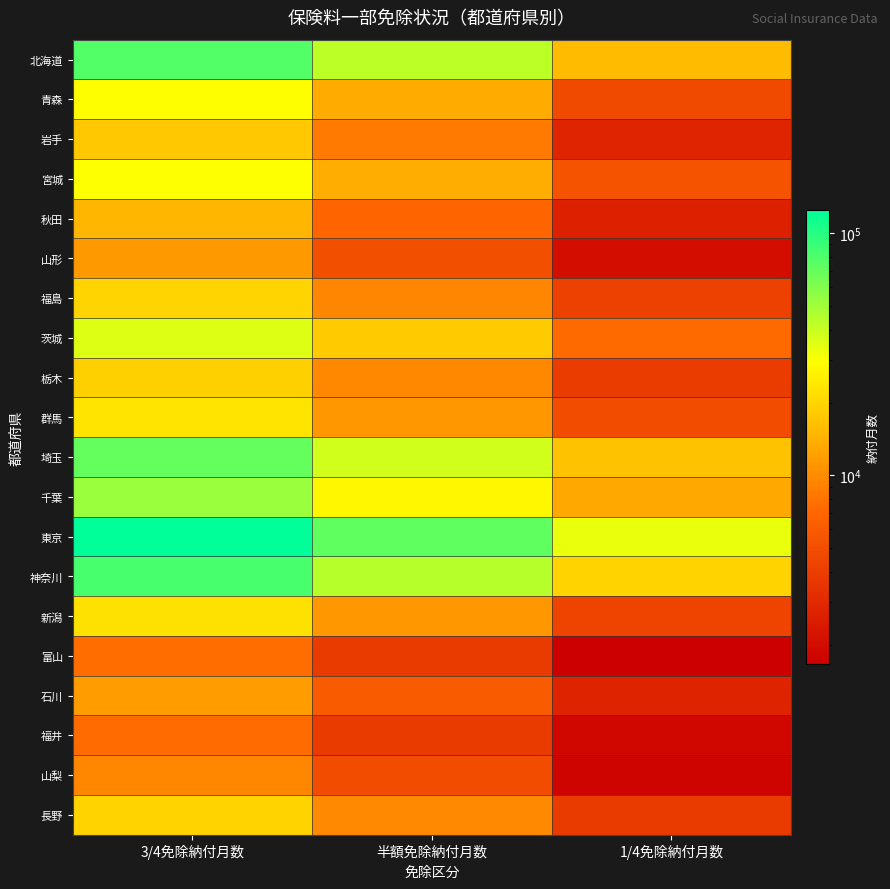

Between 半額免除納付月数 and 1/4免除納付月数, which is larger?

半額免除納付月数